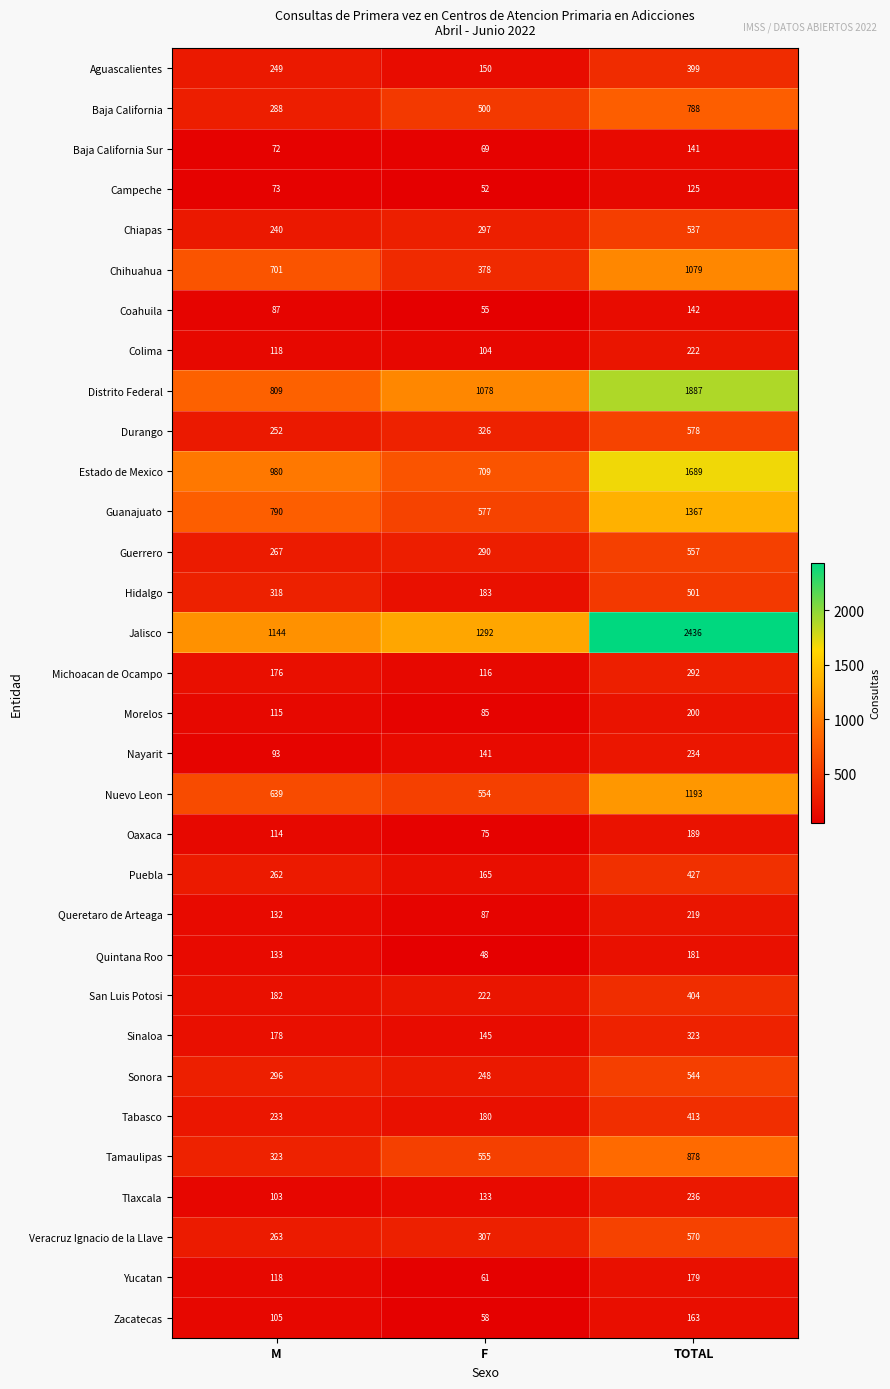

At which category is the sum across all series the highest?

TOTAL